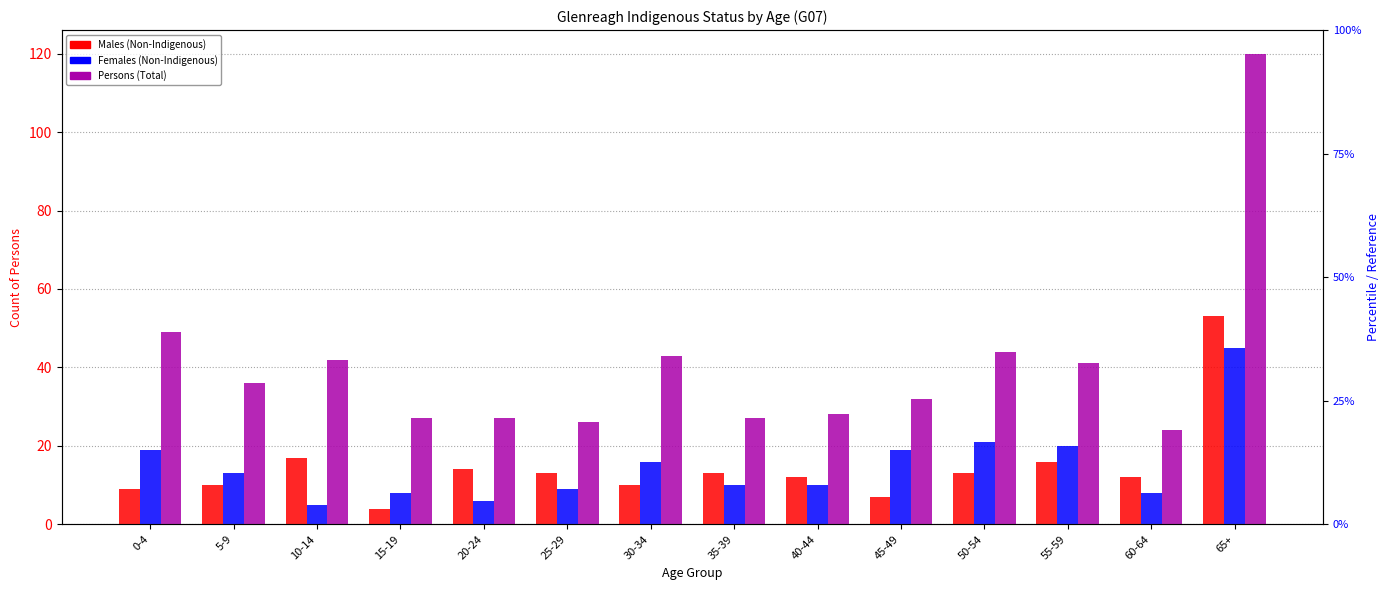

Reading left to right, what are all the values shown in this chart?

Males (Non-Indigenous): 0-4=9	5-9=10	10-14=17	15-19=4	20-24=14	25-29=13	30-34=10	35-39=13	40-44=12	45-49=7	50-54=13	55-59=16	60-64=12	65+=53
Females (Non-Indigenous): 0-4=19	5-9=13	10-14=5	15-19=8	20-24=6	25-29=9	30-34=16	35-39=10	40-44=10	45-49=19	50-54=21	55-59=20	60-64=8	65+=45
Persons (Total): 0-4=49	5-9=36	10-14=42	15-19=27	20-24=27	25-29=26	30-34=43	35-39=27	40-44=28	45-49=32	50-54=44	55-59=41	60-64=24	65+=120